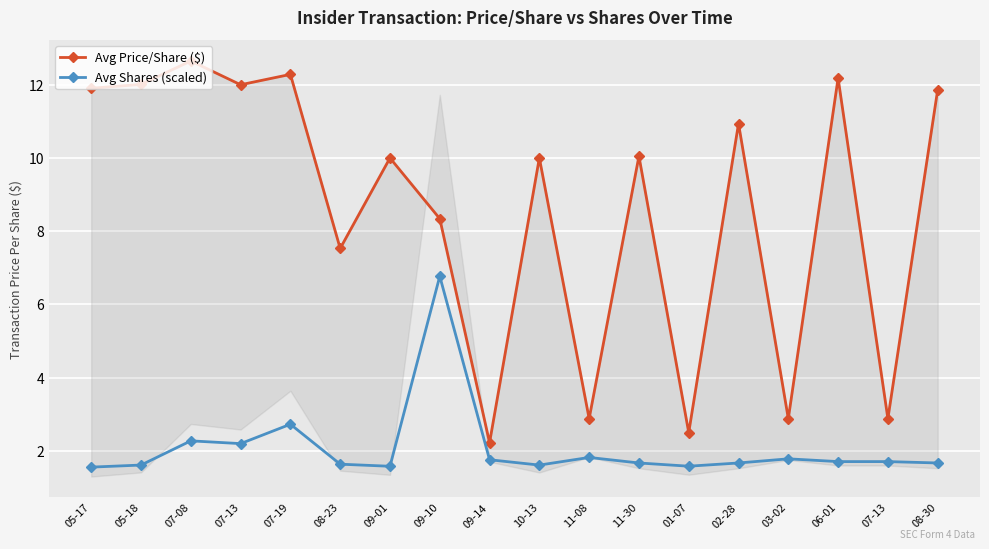

How many interior local valleys does the Avg Price/Share ($) series have?

7